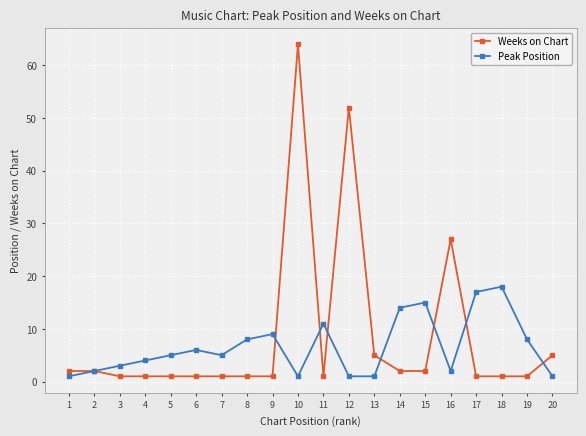

Is it true that Weeks on Chart equals 1 at 11?

True